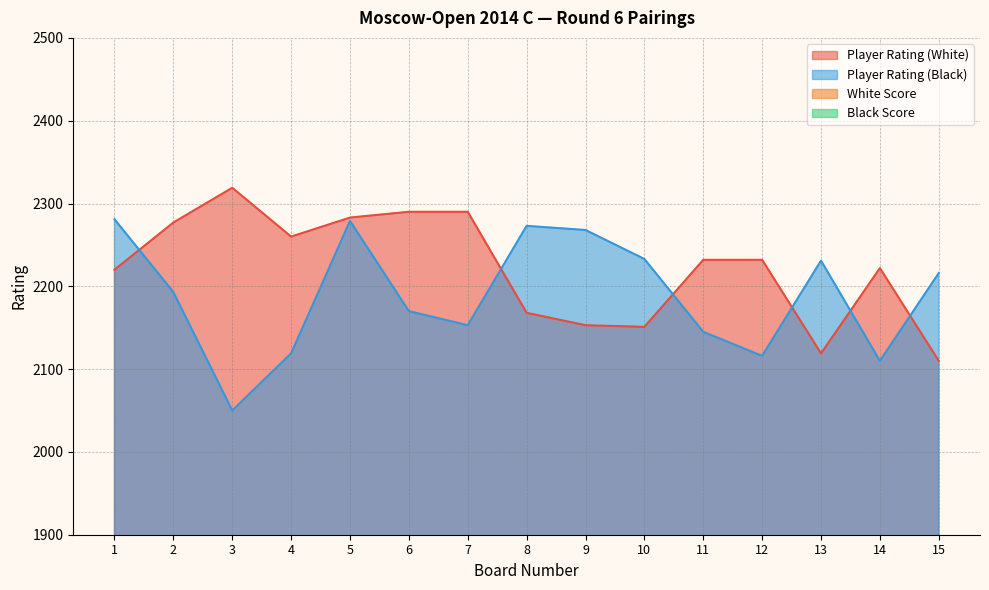

Between 8 and 14, which series saw the biggest shift?

Player Rating (Black)